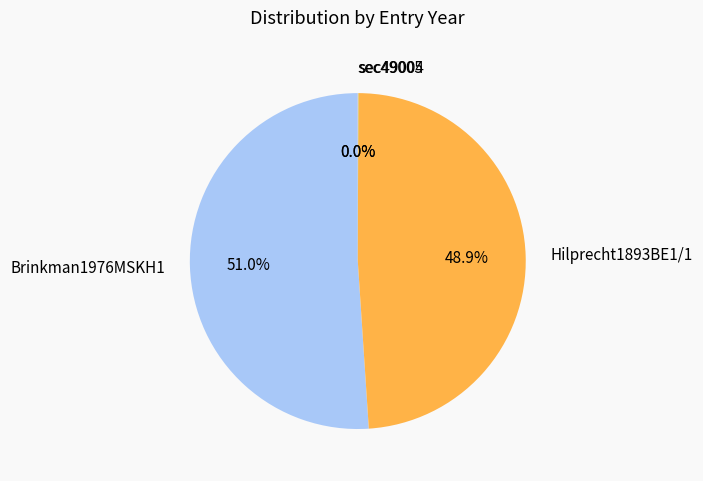

Is Hilprecht1893BE1/1 the majority of the pie?

No